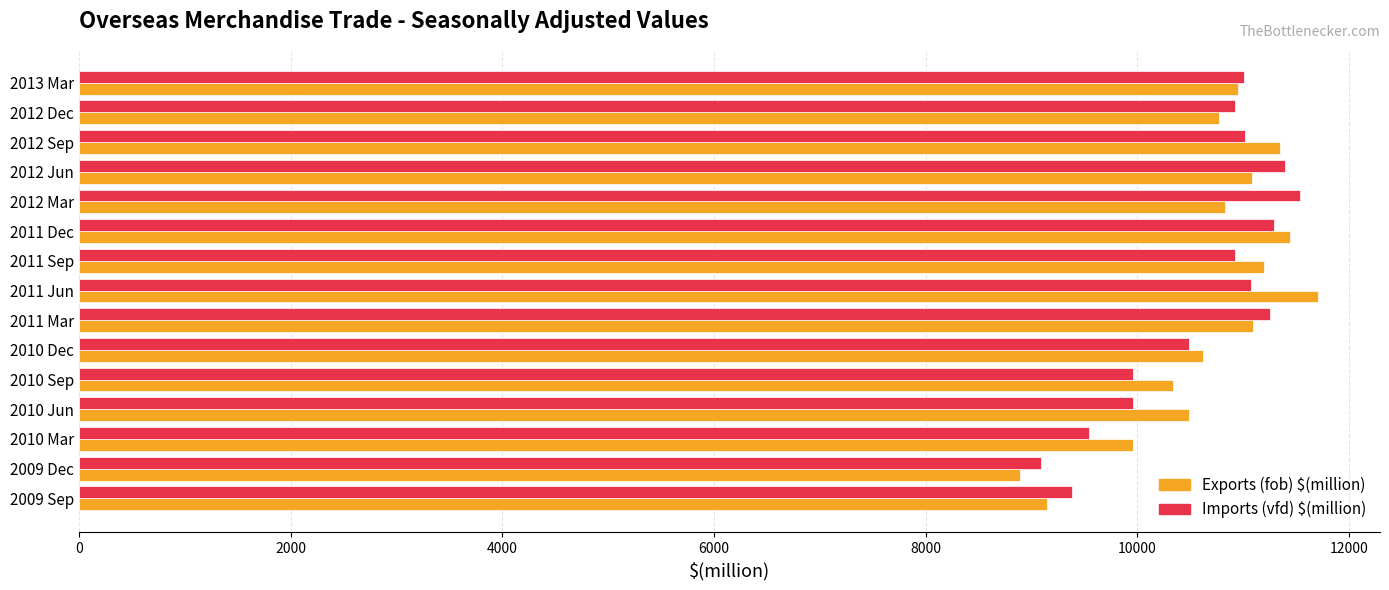

True or false: Exports (fob) $(million) has a value of 11084.4 at 2012 Jun.

True